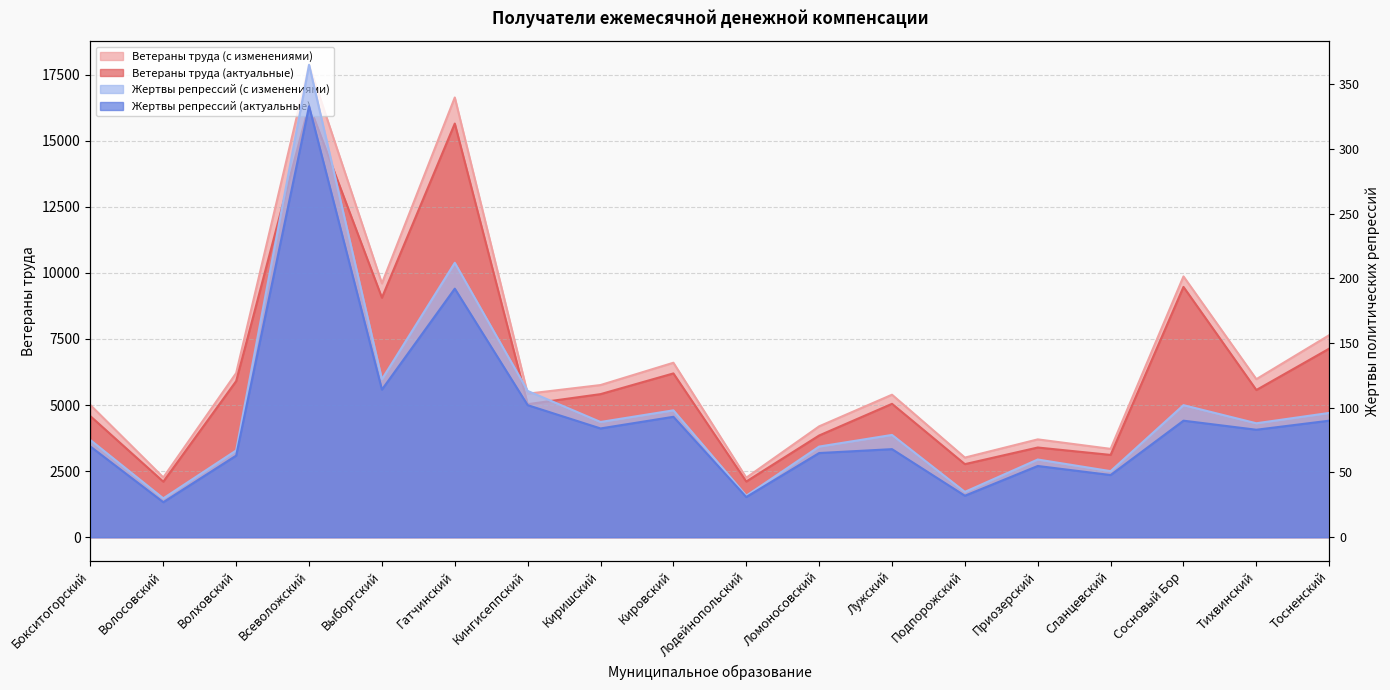

What is the label of the 3rd point from the left?

Волховский